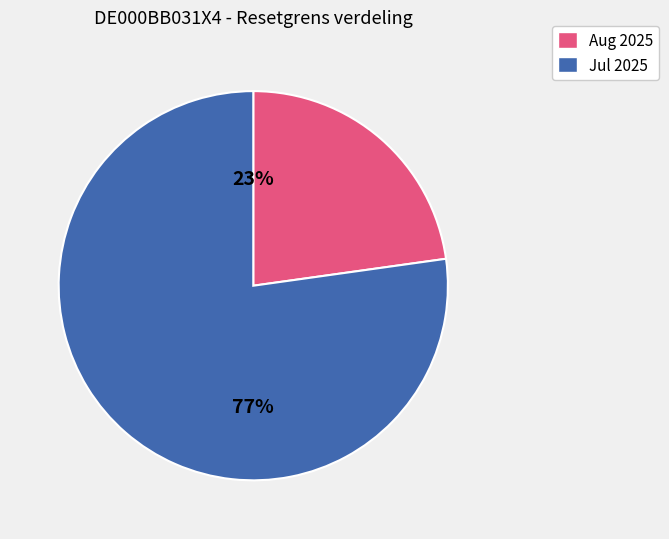

How many slices are in this pie chart?

2